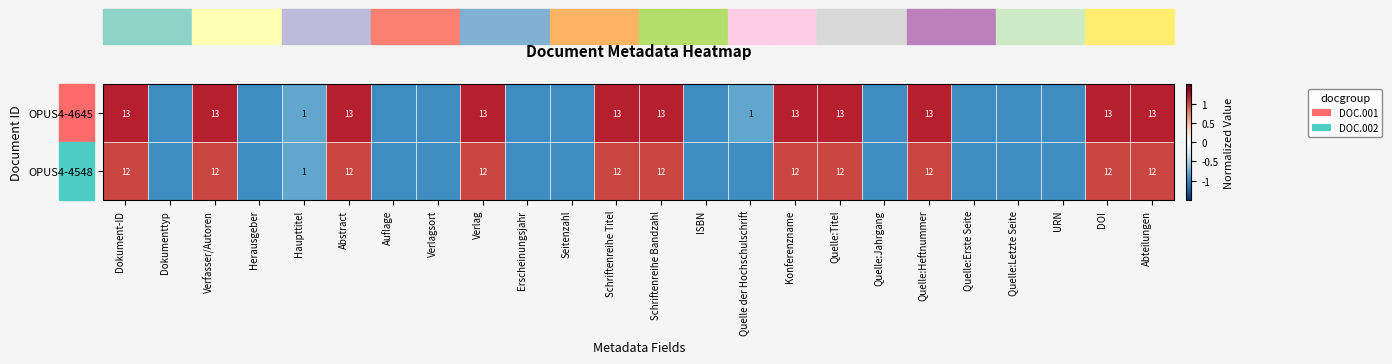

How many negative values does the OPUS4-4548 series have?

13